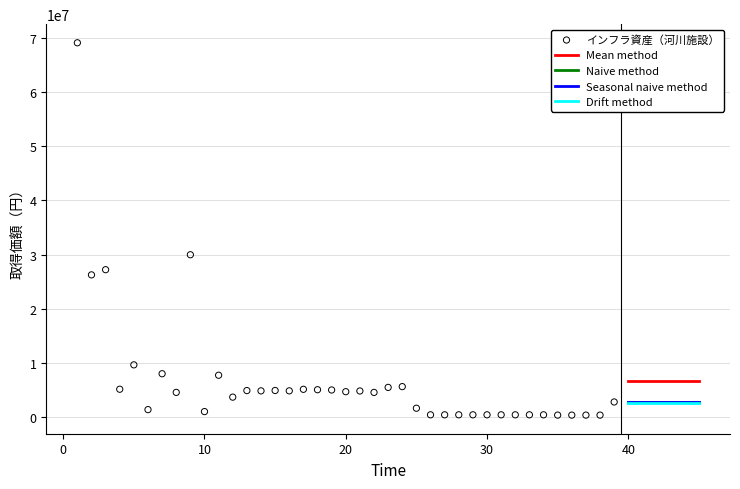

What Y value in the scatter plot is closest to 34728291?

29960568